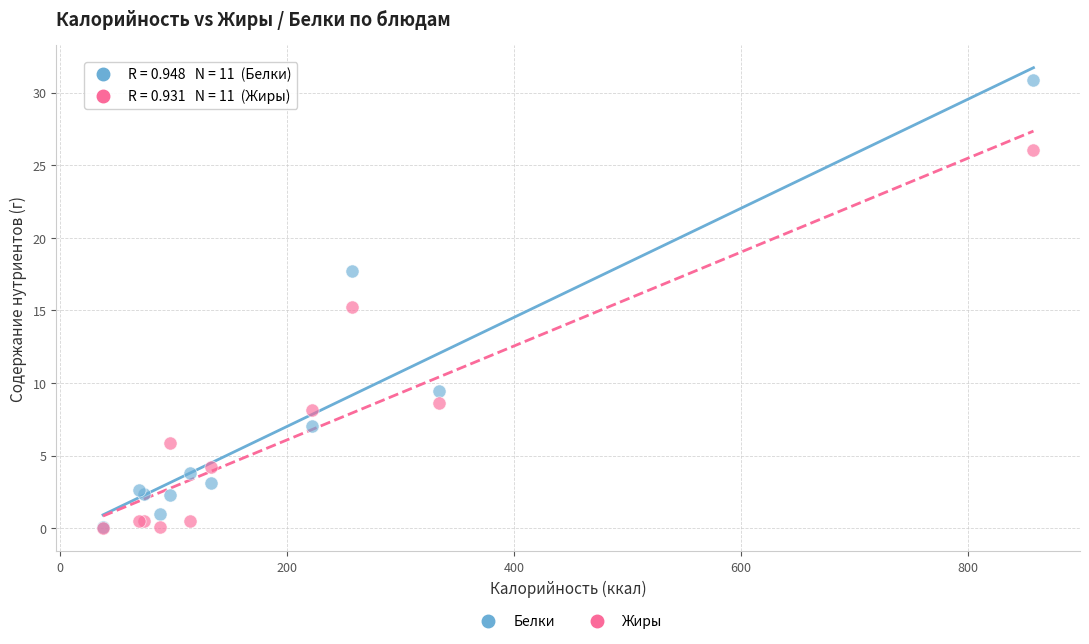

In the Жиры series, what Y value is closest to 13?

15.2